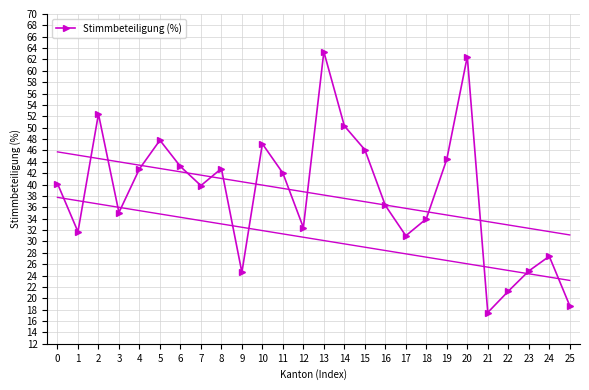

The value at 6 is 43.2. True or false?

True